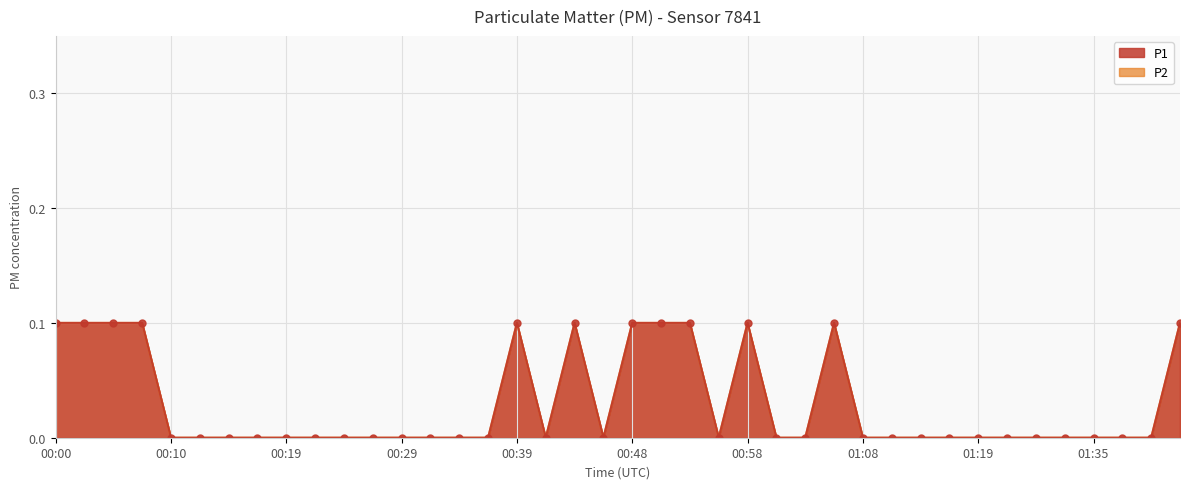

What is the maximum value for P2?

0.1